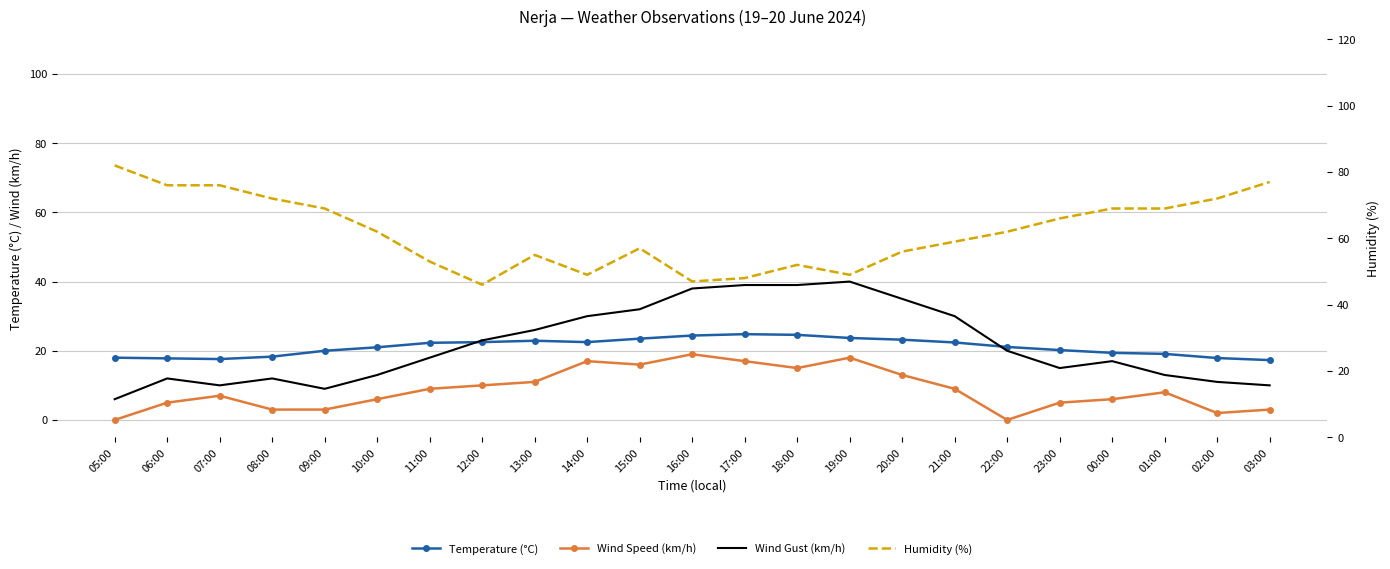

Rank the categories by Temperature (°C) value from highest to lowest.

17:00, 18:00, 16:00, 19:00, 15:00, 20:00, 13:00, 12:00, 14:00, 21:00, 11:00, 22:00, 10:00, 23:00, 09:00, 00:00, 01:00, 08:00, 05:00, 02:00, 06:00, 07:00, 03:00